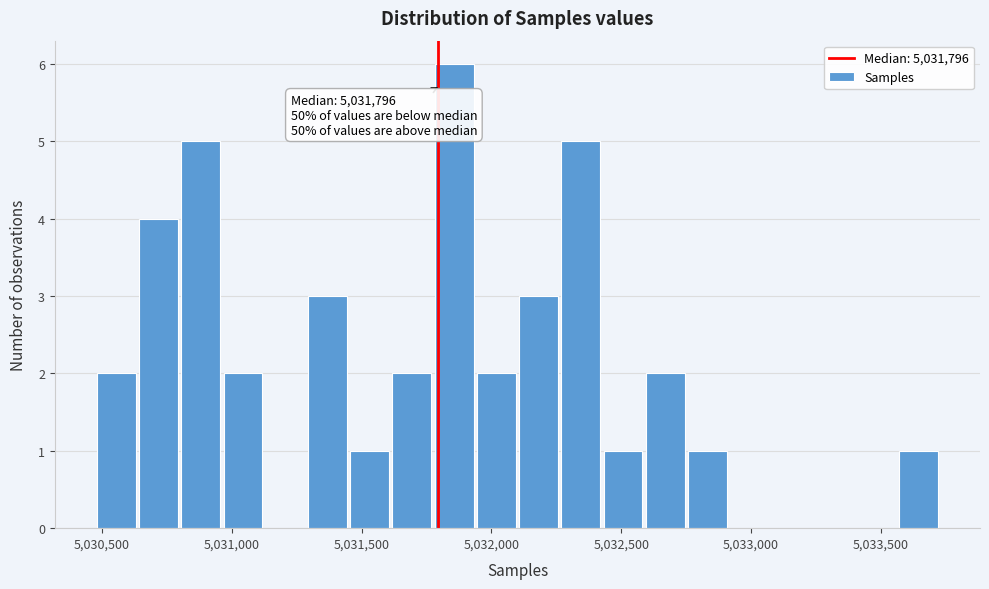

Read against the x-axis, roughly where is the centre of the tallest bar?

5031850